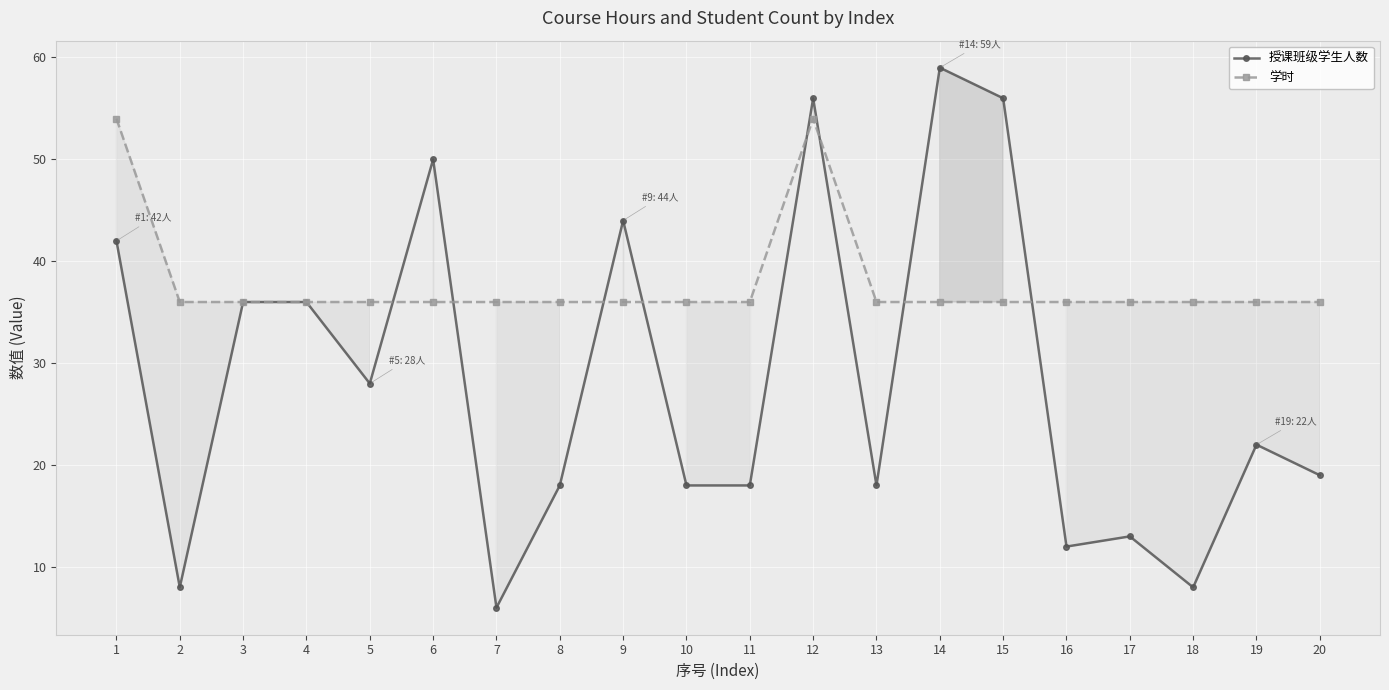

Between which two adjacent categories do 学时 and 授课班级学生人数 first intersect?

5 and 6